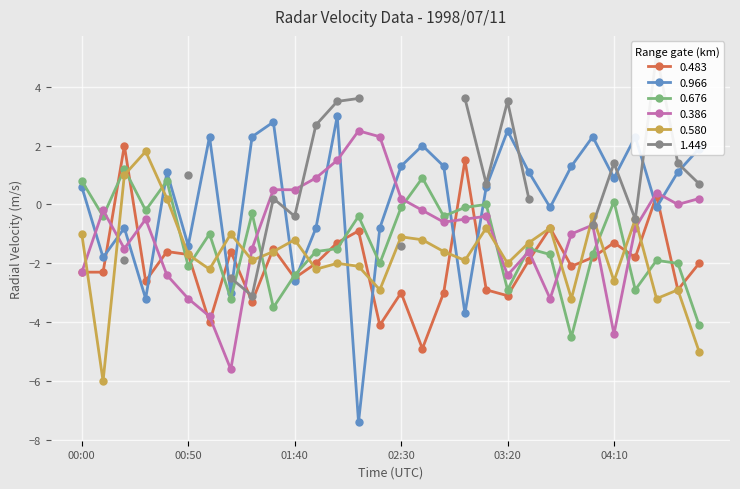

The value of 0.483 at 02:30 is -3.0. True or false?

True